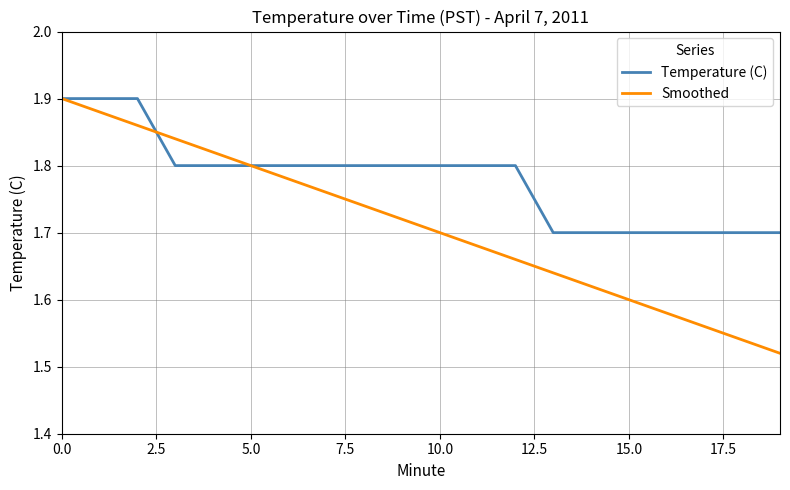

Which series has the largest total across all categories?

Temperature (C)